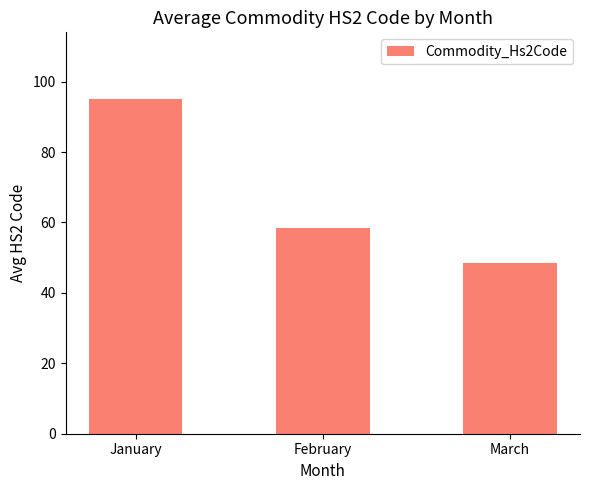

Does the chart contain stacked bars?

No